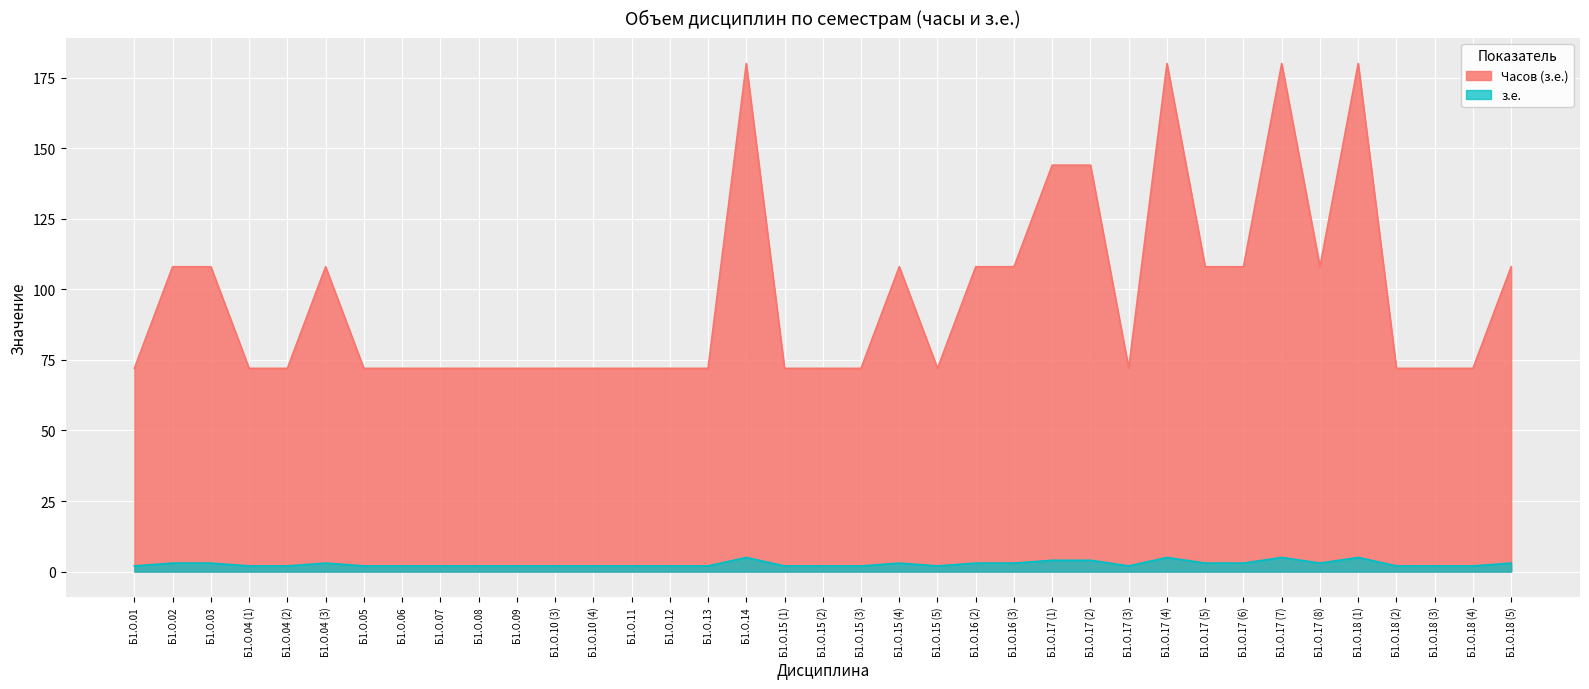

What is the difference between the з.е. values at Б1.О.17 (1) and Б1.О.17 (6)?

1